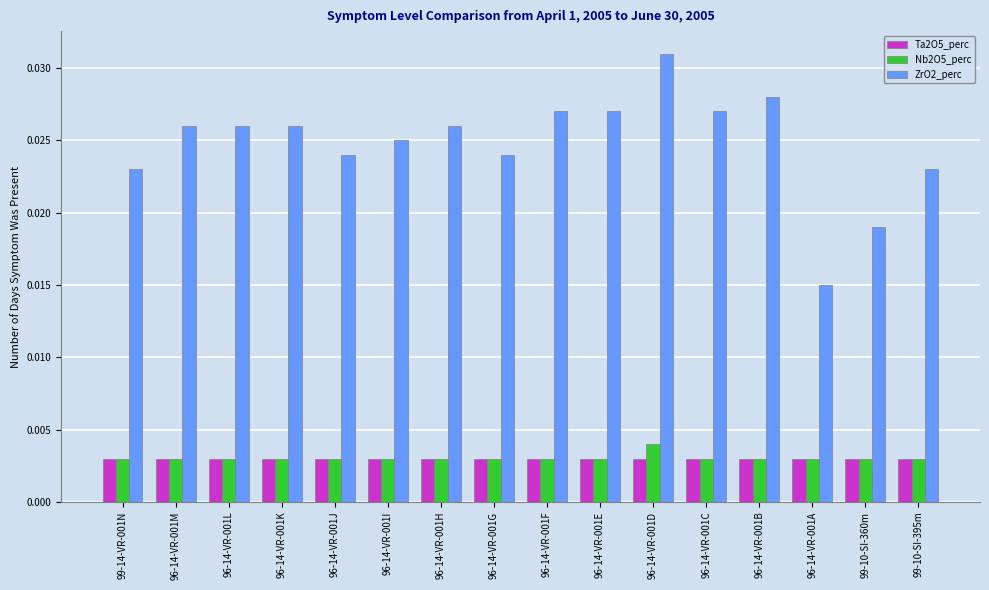

Which label corresponds to the largest value in the chart?

96-14-VR-001D